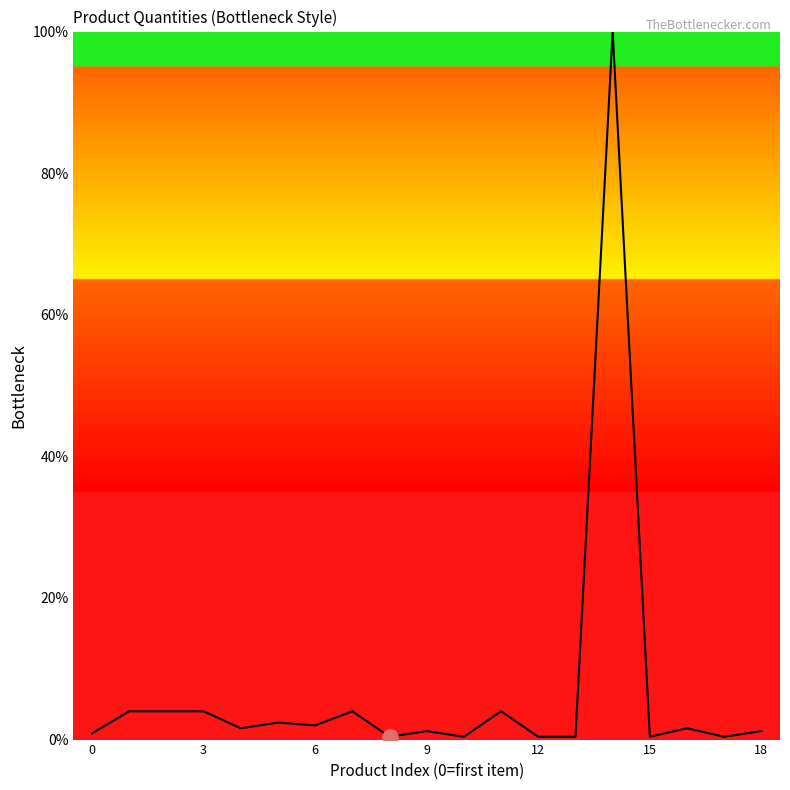

What is the greatest value displayed?

100.0